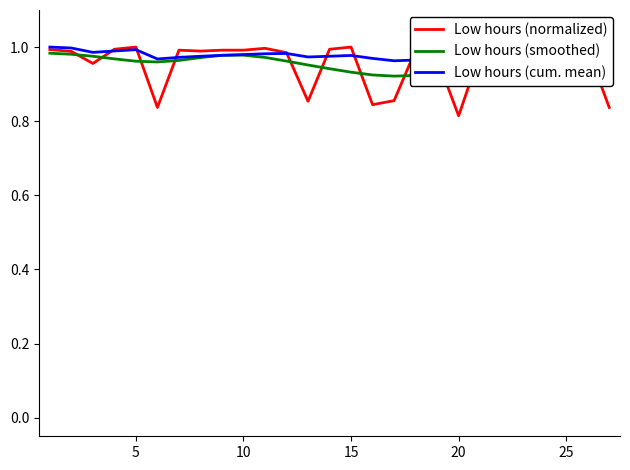

What are all the series names shown in the legend?

Low hours (normalized), Low hours (smoothed), Low hours (cum. mean)